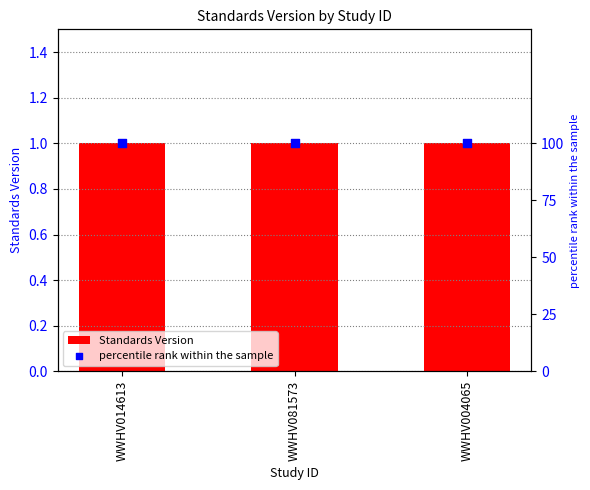

Is the value of Standards Version at WWHV014613 greater than the value of percentile rank within the sample at WWHV014613?

No